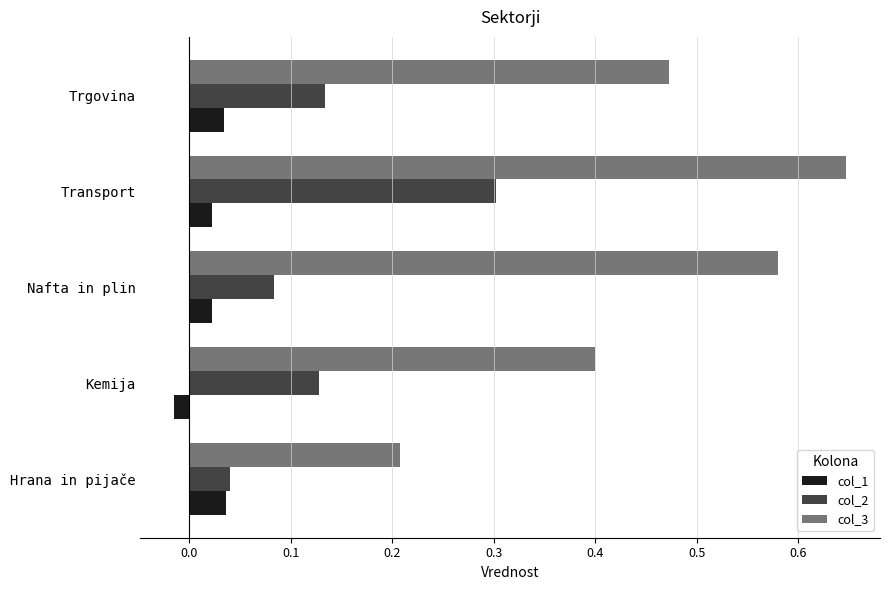

What is the difference between the highest and lowest values at Trgovina?

0.4